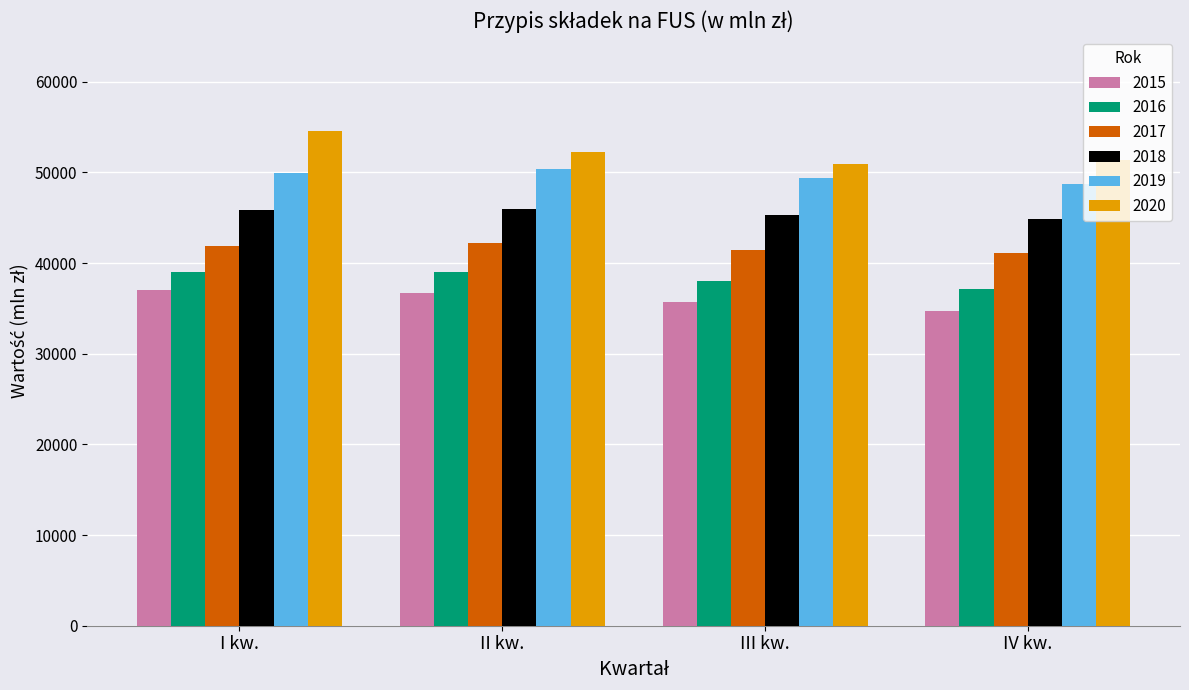

Which series has the widest spread of values?

2020